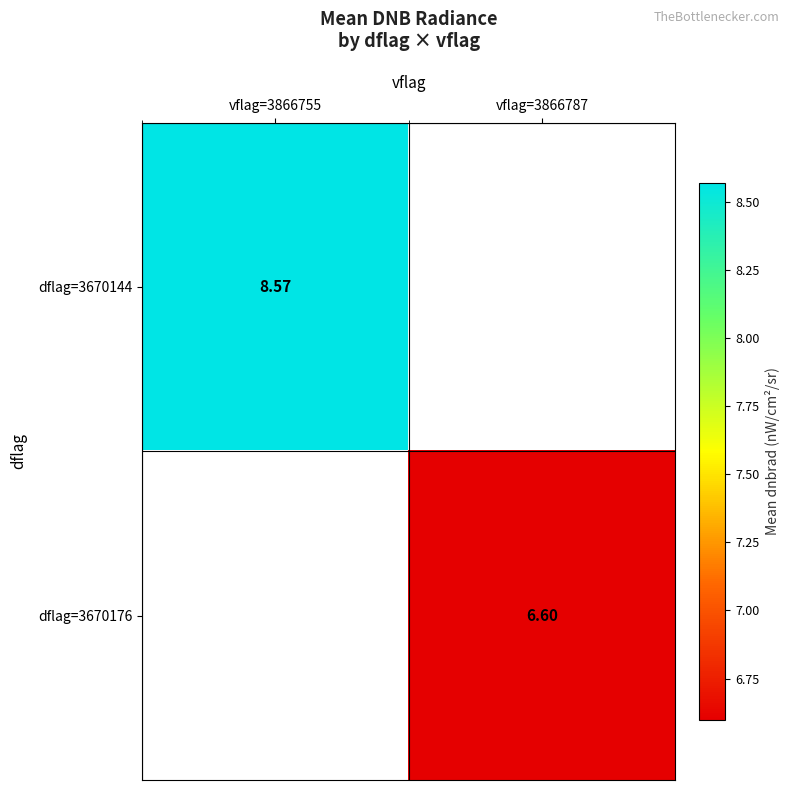

Is the value of dflag=3670144 at vflag=3866755 greater than the value of dflag=3670176 at vflag=3866787?

Yes